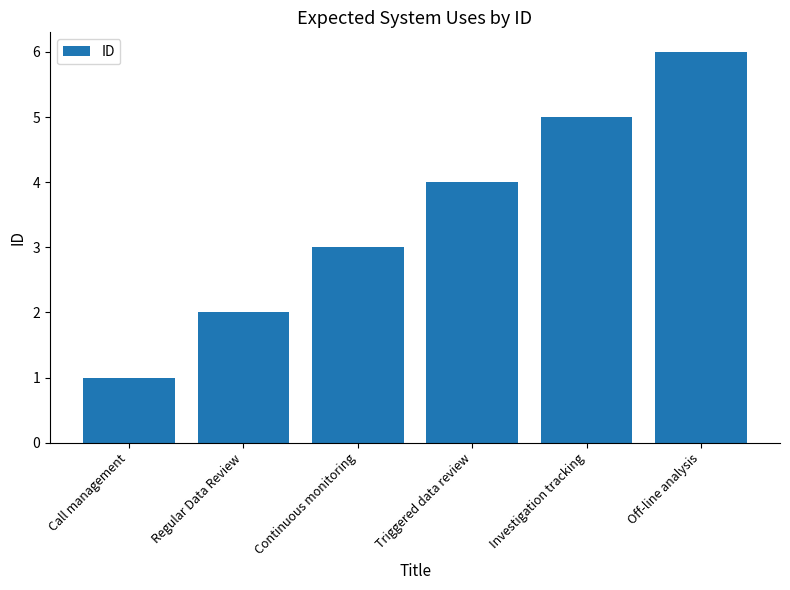

Reading left to right, what are all the values shown in this chart?

1	2	3	4	5	6